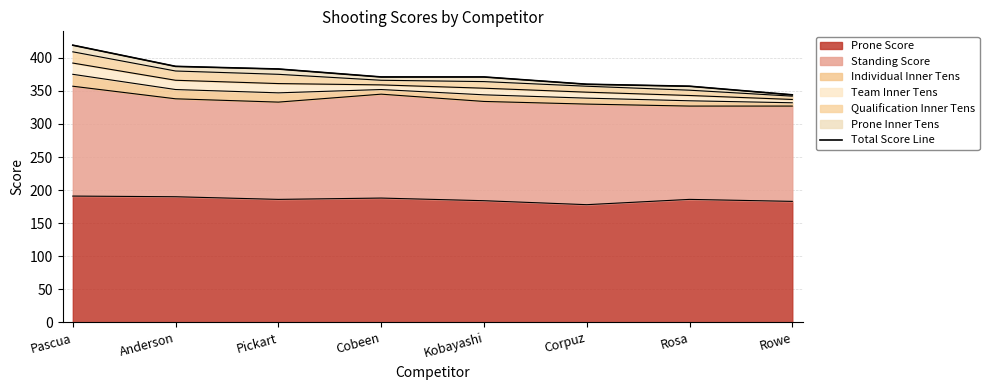

What is the difference between the maximum and minimum values?

75